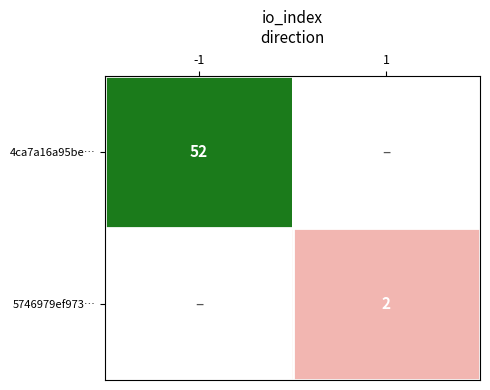

The 5746979ef973… series shows 4 at 1. True or false?

False